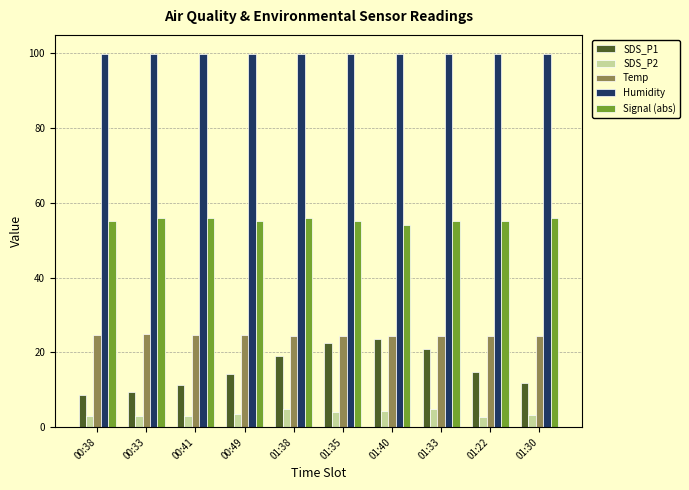

Is the value of Humidity at 01:33 greater than the value of SDS_P1 at 01:33?

Yes